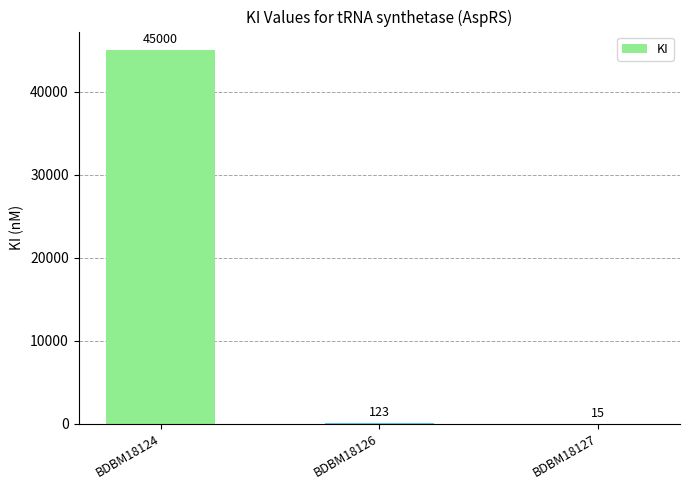

At which category does the chart reach its peak across all series?

BDBM18124